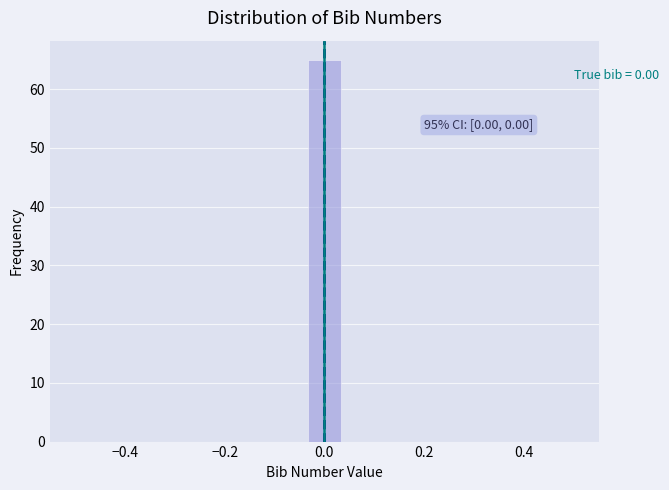

Read against the x-axis, roughly where is the centre of the tallest bar?

0.00